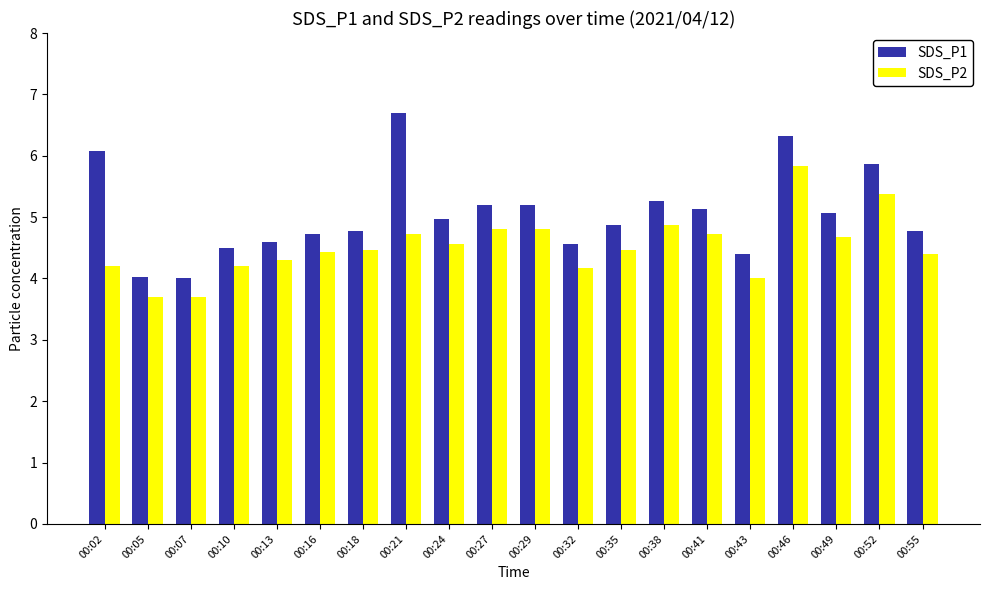

Reading right to left, extract all data points from this chart.

SDS_P1: 00:55=4.8	00:52=5.9	00:49=5.1	00:46=6.3	00:43=4.4	00:41=5.1	00:38=5.3	00:35=4.9	00:32=4.6	00:29=5.2	00:27=5.2	00:24=5.0	00:21=6.7	00:18=4.8	00:16=4.7	00:13=4.6	00:10=4.5	00:07=4.0	00:05=4.0	00:02=6.1
SDS_P2: 00:55=4.4	00:52=5.4	00:49=4.7	00:46=5.8	00:43=4.0	00:41=4.7	00:38=4.9	00:35=4.5	00:32=4.2	00:29=4.8	00:27=4.8	00:24=4.6	00:21=4.7	00:18=4.5	00:16=4.4	00:13=4.3	00:10=4.2	00:07=3.7	00:05=3.7	00:02=4.2